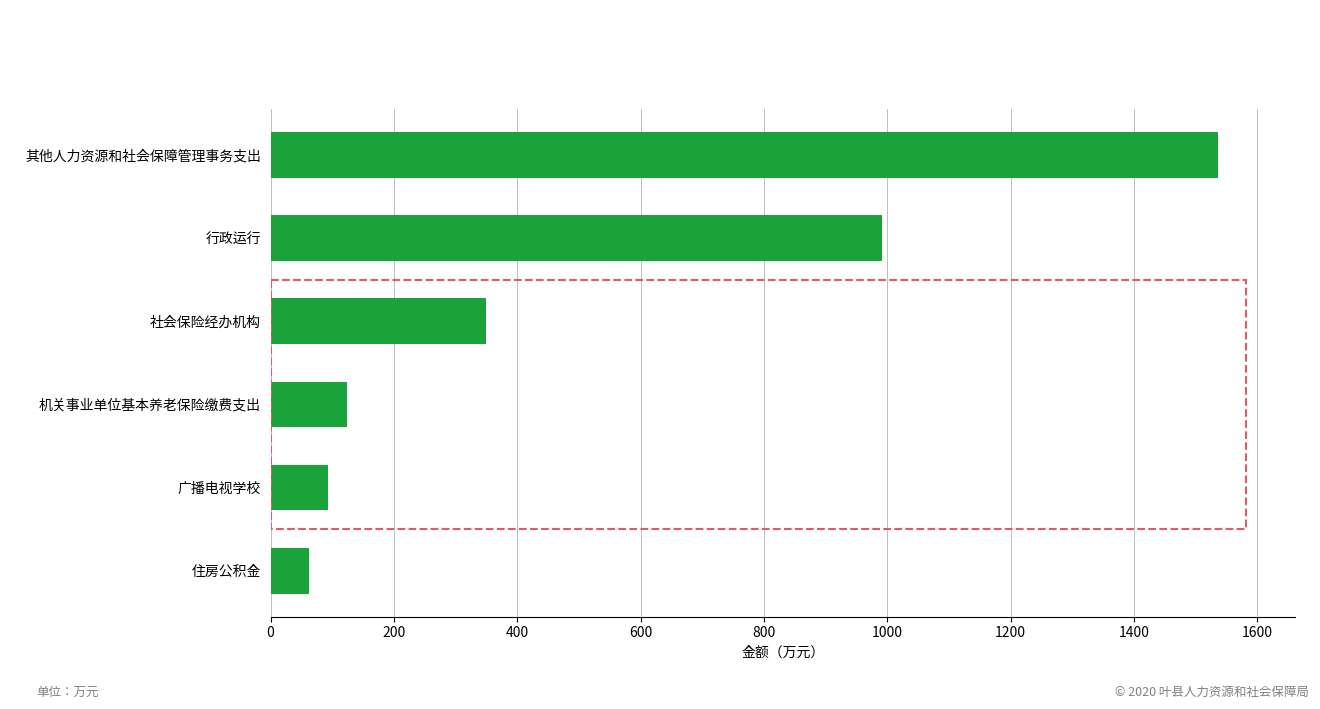

How many distinct data groups are displayed?

1